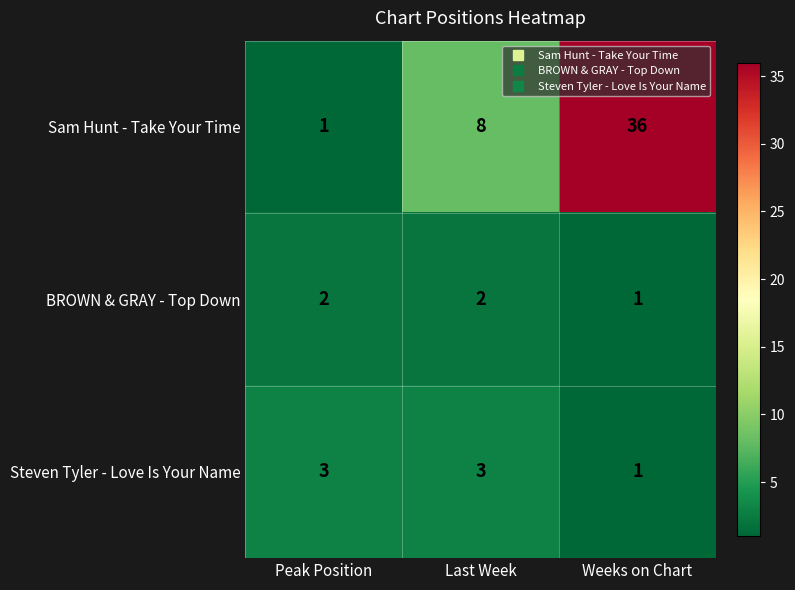

Reading left to right, extract all data points from this chart.

Sam Hunt - Take Your Time: Peak Position=1	Last Week=8	Weeks on Chart=36
BROWN & GRAY - Top Down: Peak Position=2	Last Week=2	Weeks on Chart=1
Steven Tyler - Love Is Your Name: Peak Position=3	Last Week=3	Weeks on Chart=1